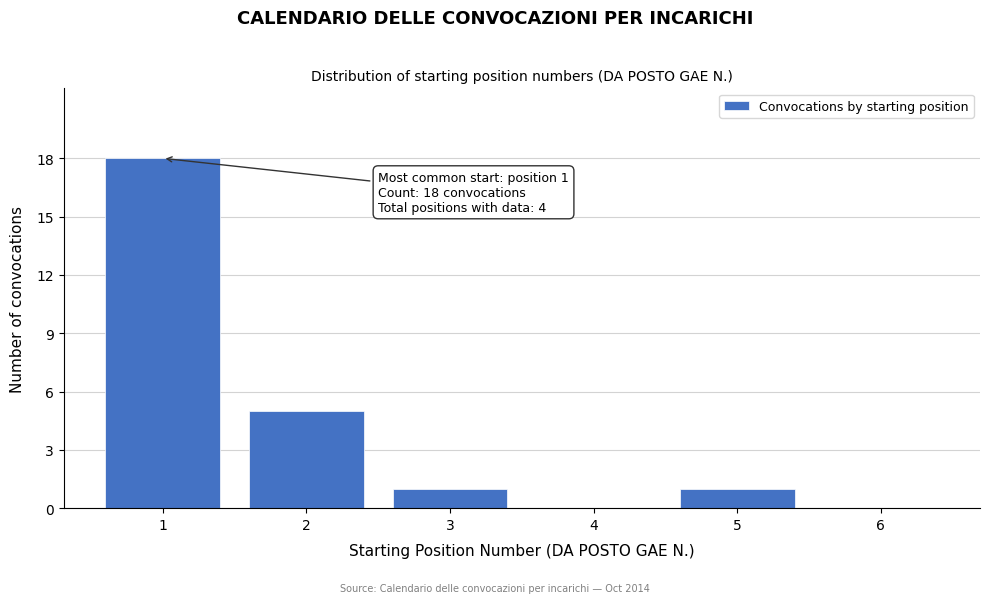

Reading left to right, transcribe all the data shown in this chart.

1=18	2=5	3=1	4=0	5=1	6=0